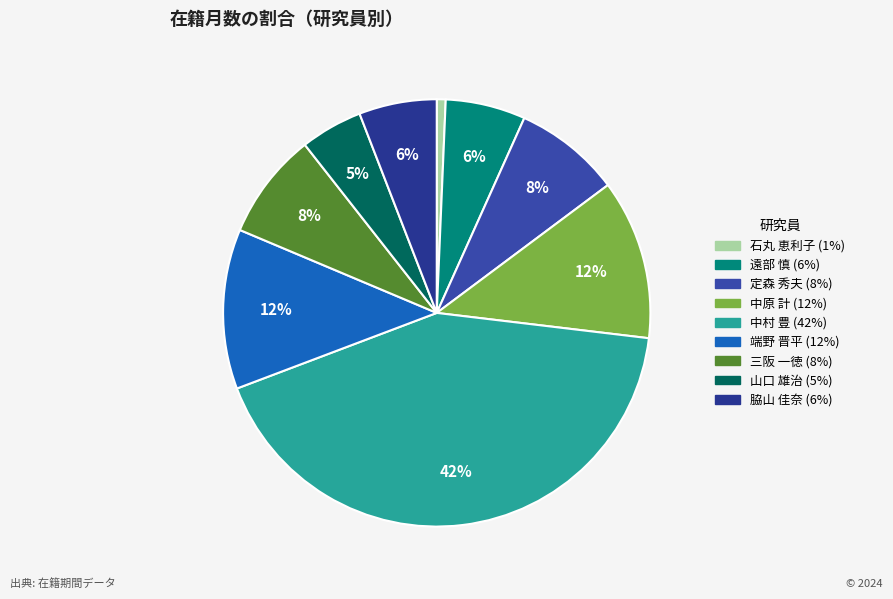

Combined, do 石丸 恵利子 and 山口 雄治 account for over 50%?

No